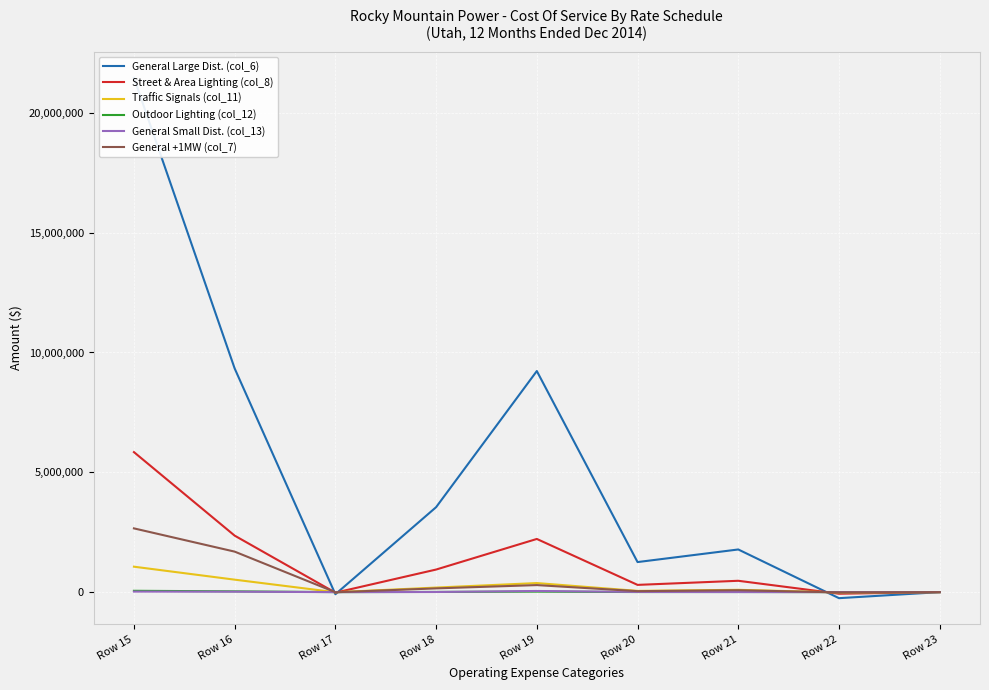

At which category does General +1MW (col_7) reach its first local peak?

Row 19